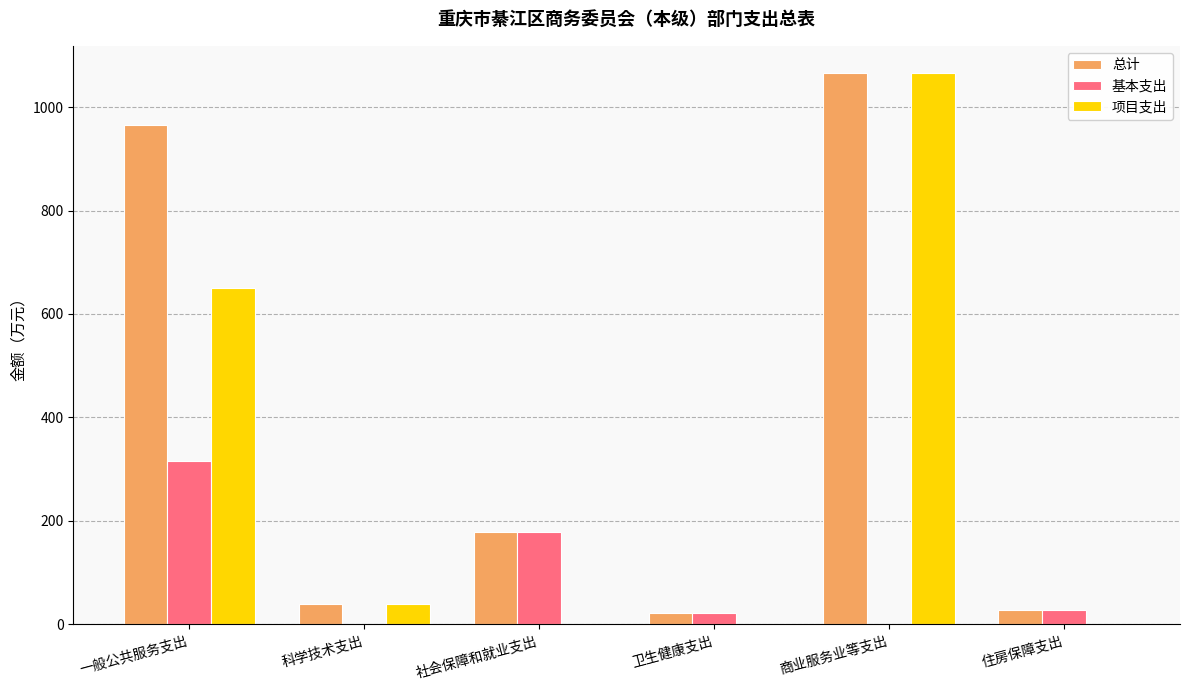

What is the total value across all series at 科学技术支出?

80.0